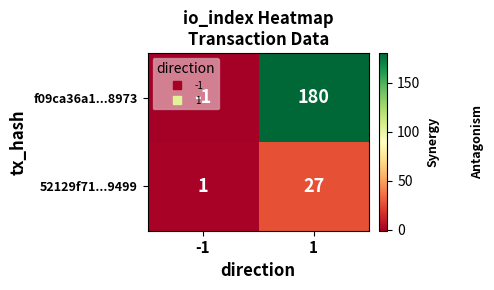

How many series are shown in this chart?

2